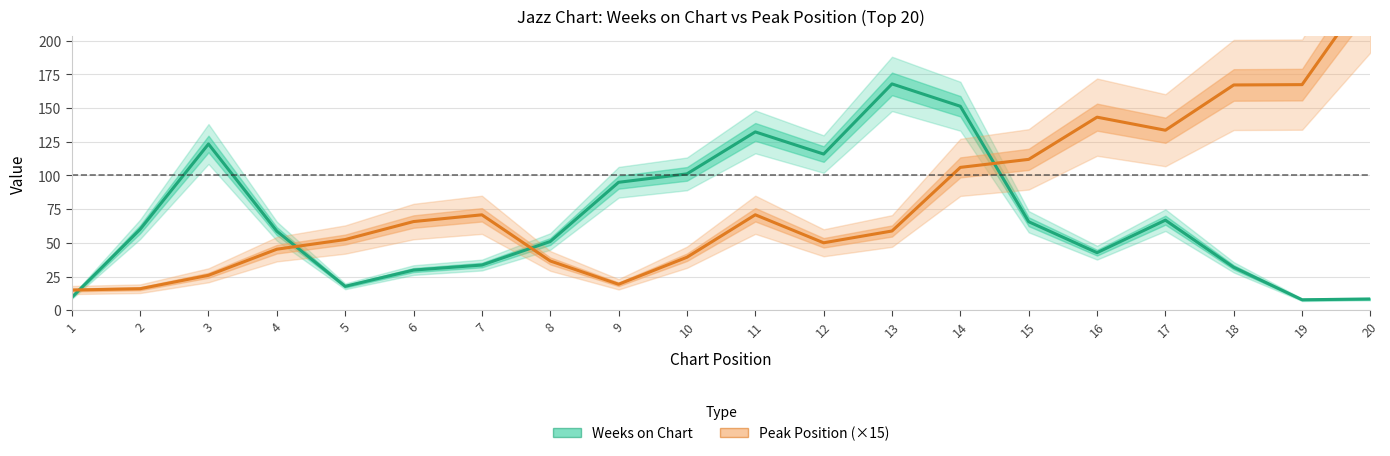

Reading left to right, transcribe all the data shown in this chart.

Weeks on Chart: 1=9.6	2=60.1	3=123.4	4=58.7	5=17.8	6=29.8	7=33.6	8=51.0	9=95.0	10=101.2	11=132.3	12=115.9	13=168.0	14=151.4	15=65.7	16=42.7	17=66.9	18=31.9	19=7.8	20=8.4
Peak Position (×15): 1=15.0	2=16.0	3=26.0	4=45.3	5=52.5	6=65.8	7=70.8	8=36.6	9=19.3	10=39.3	11=70.9	12=50.1	13=58.8	14=106.0	15=112.0	16=143.3	17=133.6	18=167.2	19=167.4	20=239.2